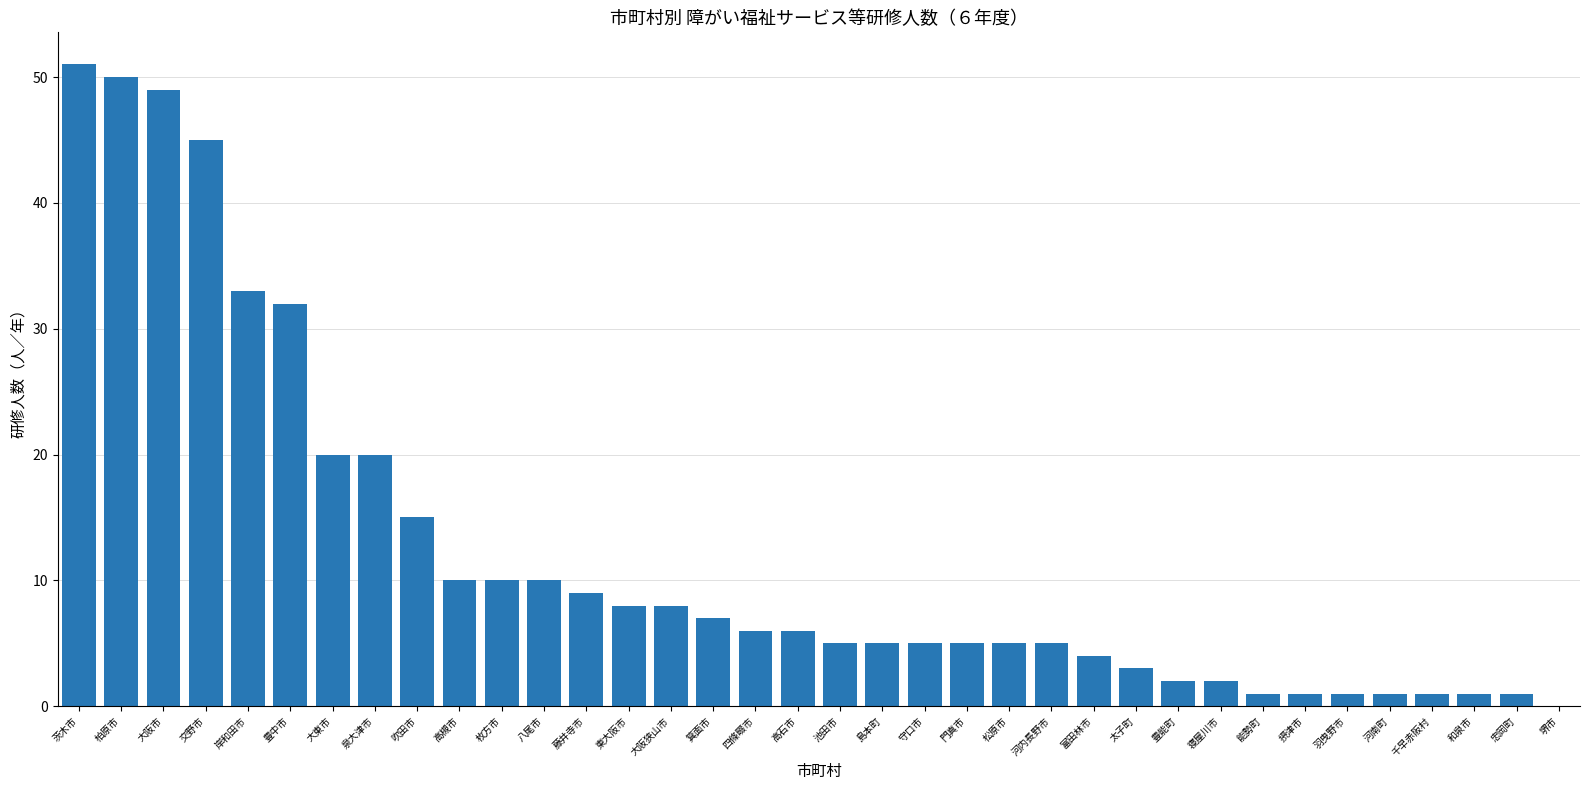

True or false: the data shows 5 at 島本町.

True